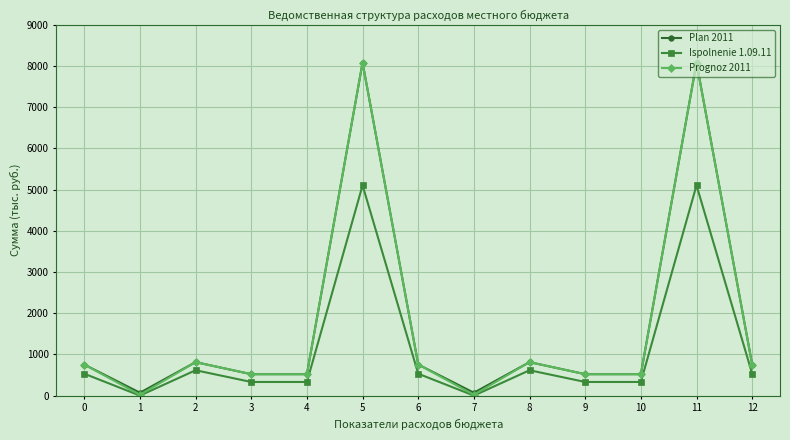

Which series has the largest range (max minus min)?

Prognoz 2011